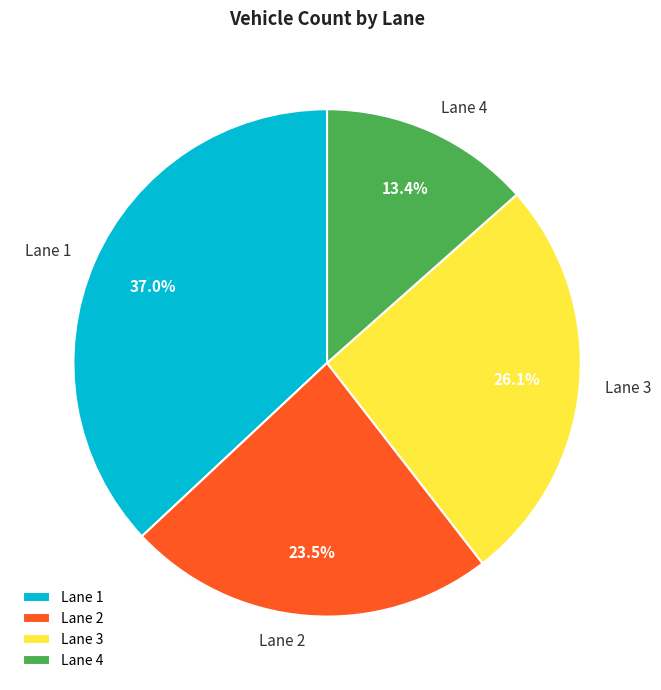

Combined, do Lane 4 and Lane 3 account for over 50%?

No